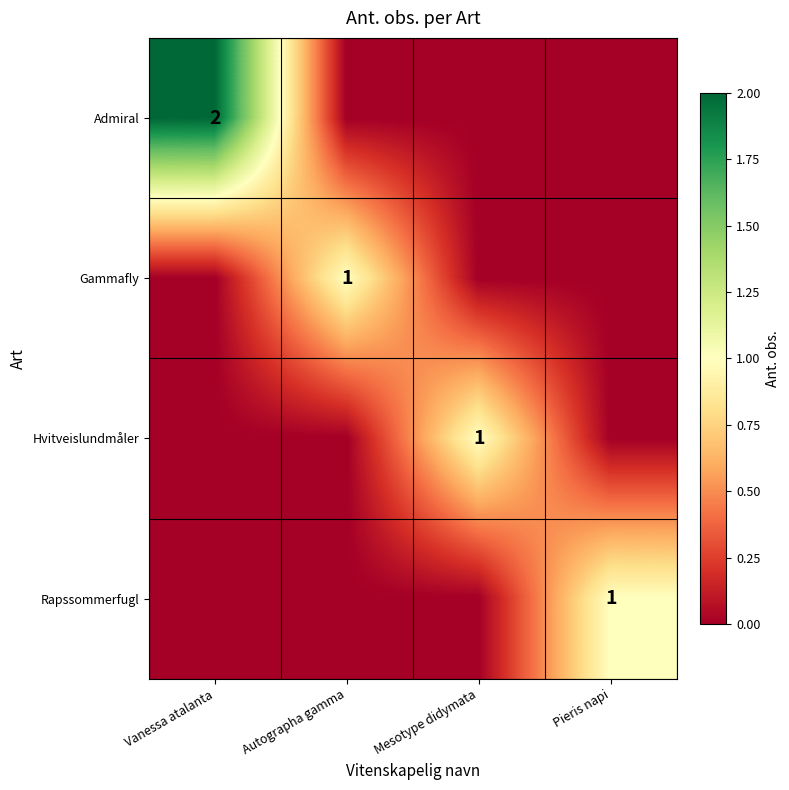

At which label is Rapssommerfugl closest to 0?

Vanessa atalanta